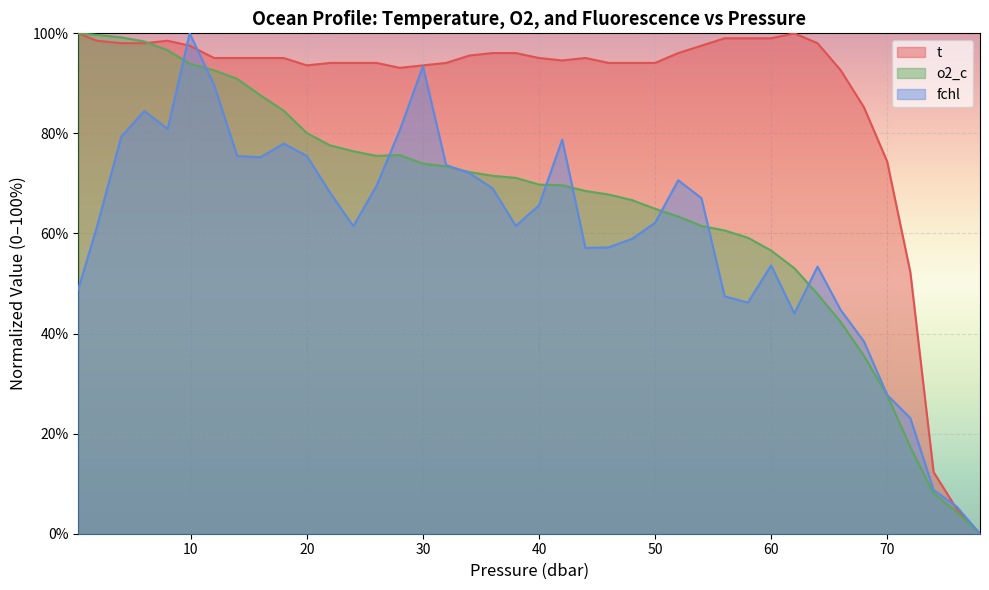

Where do t and fchl first cross each other?

8.0 and 9.9